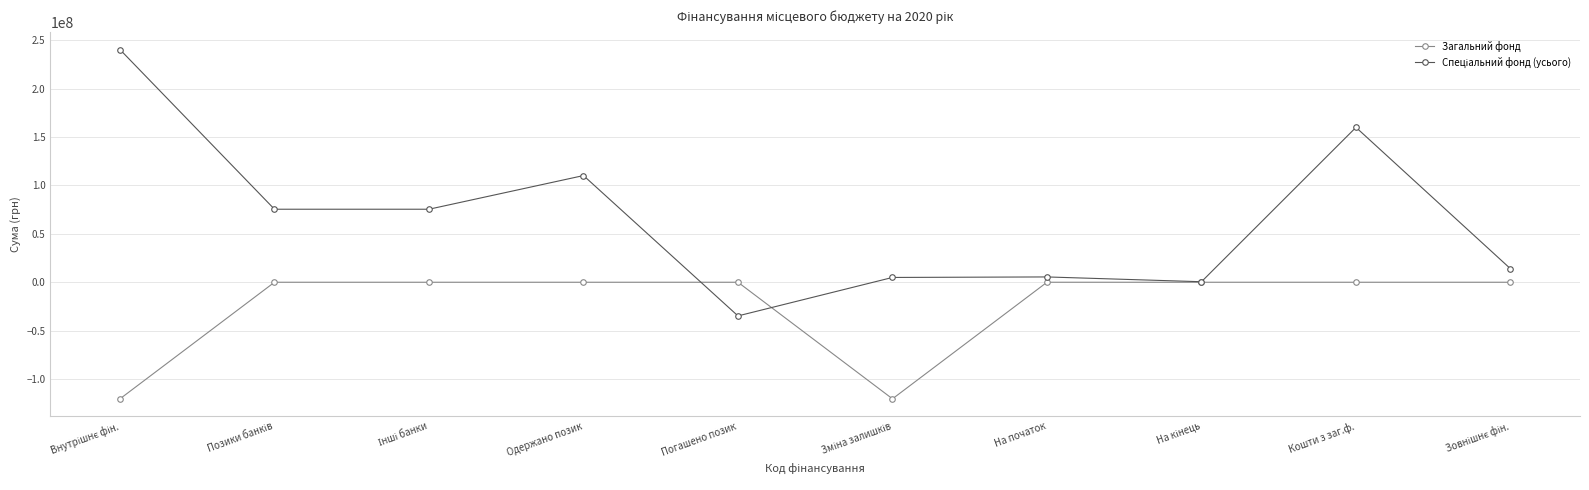

Is it true that Загальний фонд equals 52882313 at Кошти з заг.ф.?

False